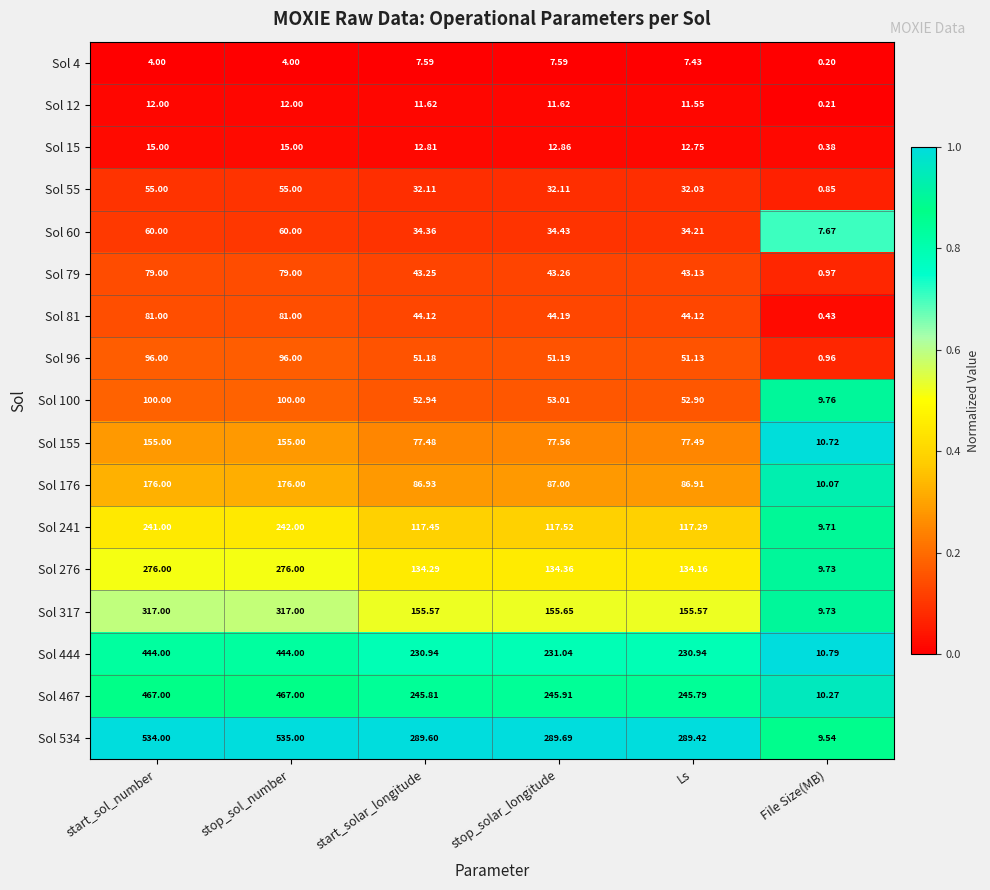

Is the value of Sol 55 at start_sol_number greater than the value of Sol 241 at stop_sol_number?

No